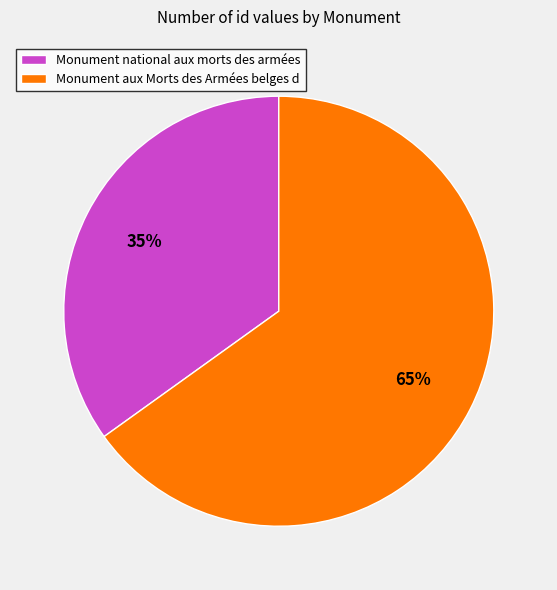

What percentage is the Monument national aux morts des armées slice, to the nearest percent?

35%